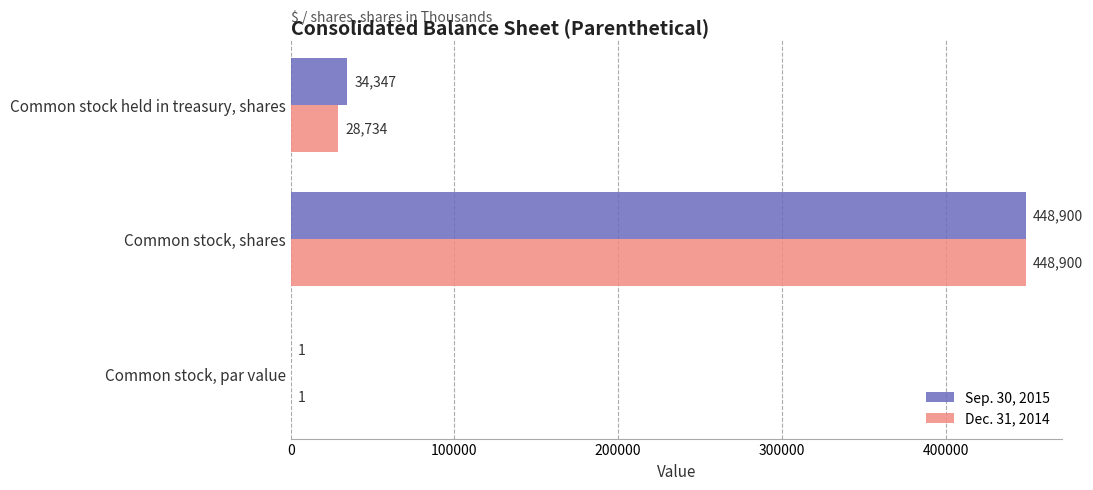

The Dec. 31, 2014 series shows 1 at Common stock, par value. True or false?

True